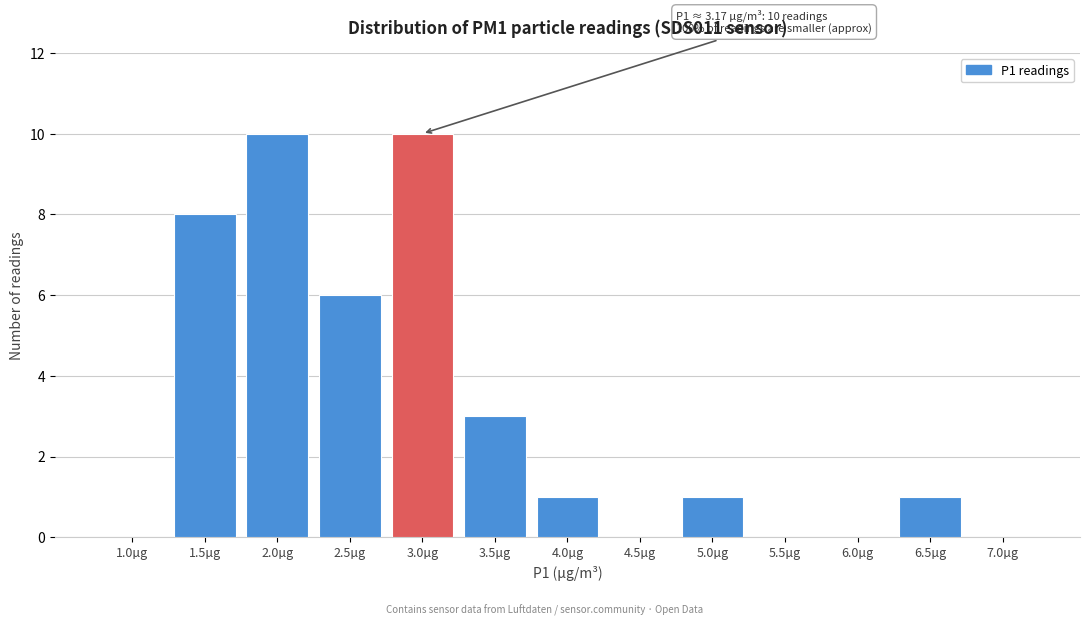

Reading left to right, list all the values displayed in this chart.

1.0µg=0	1.5µg=8	2.0µg=10	2.5µg=6	3.0µg=10	3.5µg=3	4.0µg=1	4.5µg=0	5.0µg=1	5.5µg=0	6.0µg=0	6.5µg=1	7.0µg=0